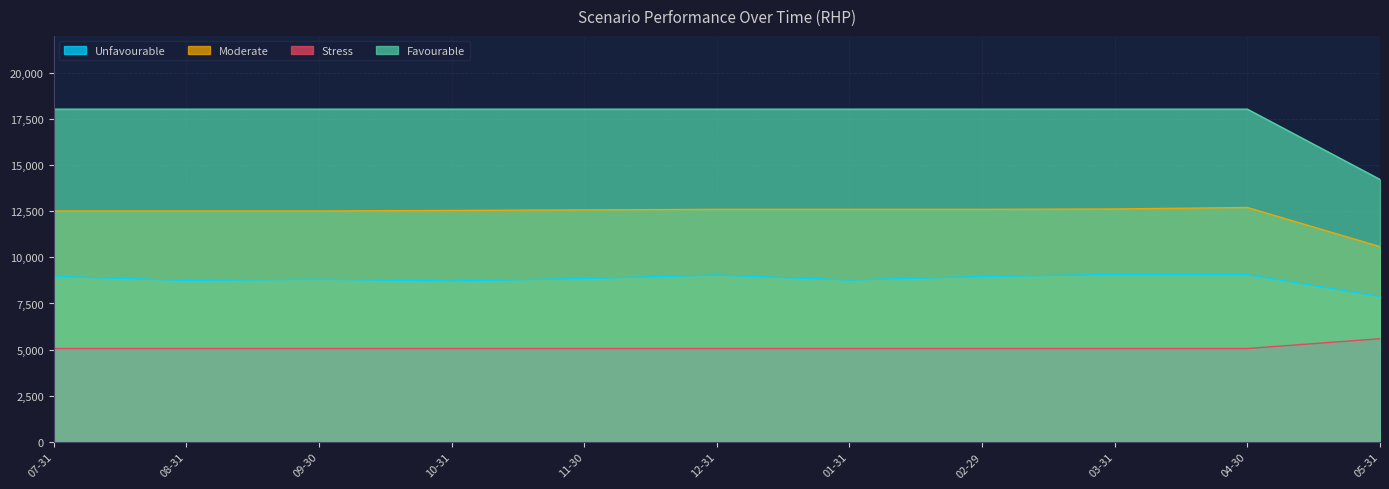

What position from the right is 05-31?

1